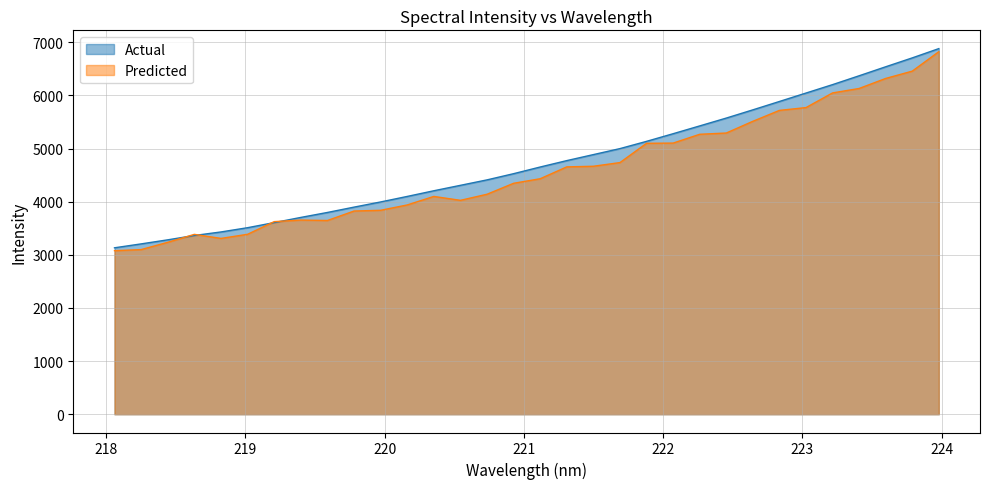

What is the difference between the maximum and minimum values?

3748.6